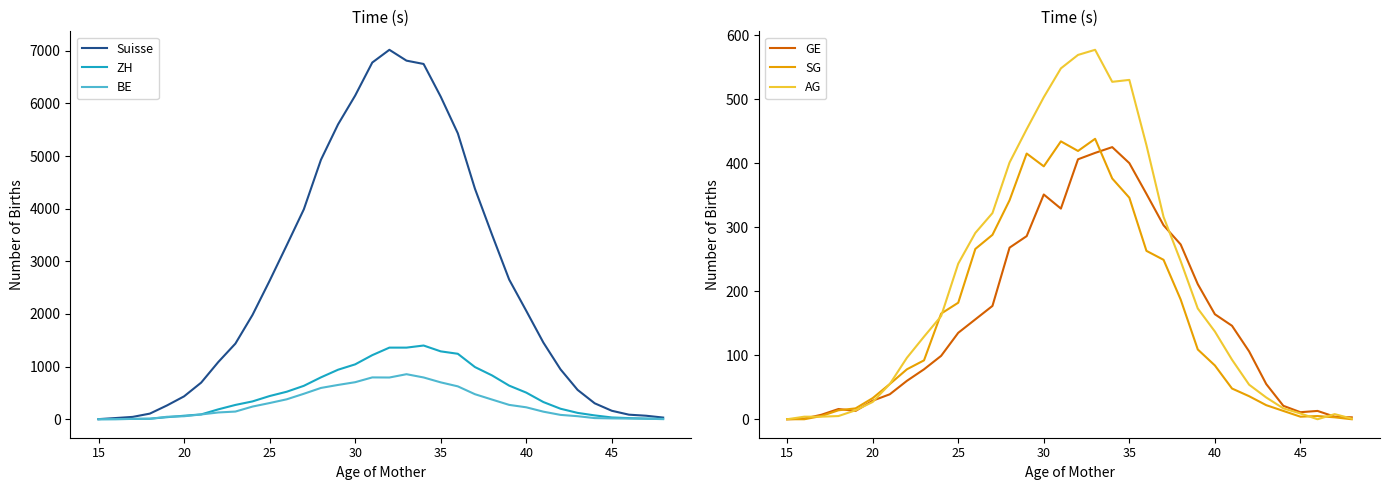

What is the sum of the Suisse values at 35 and 30?

12280